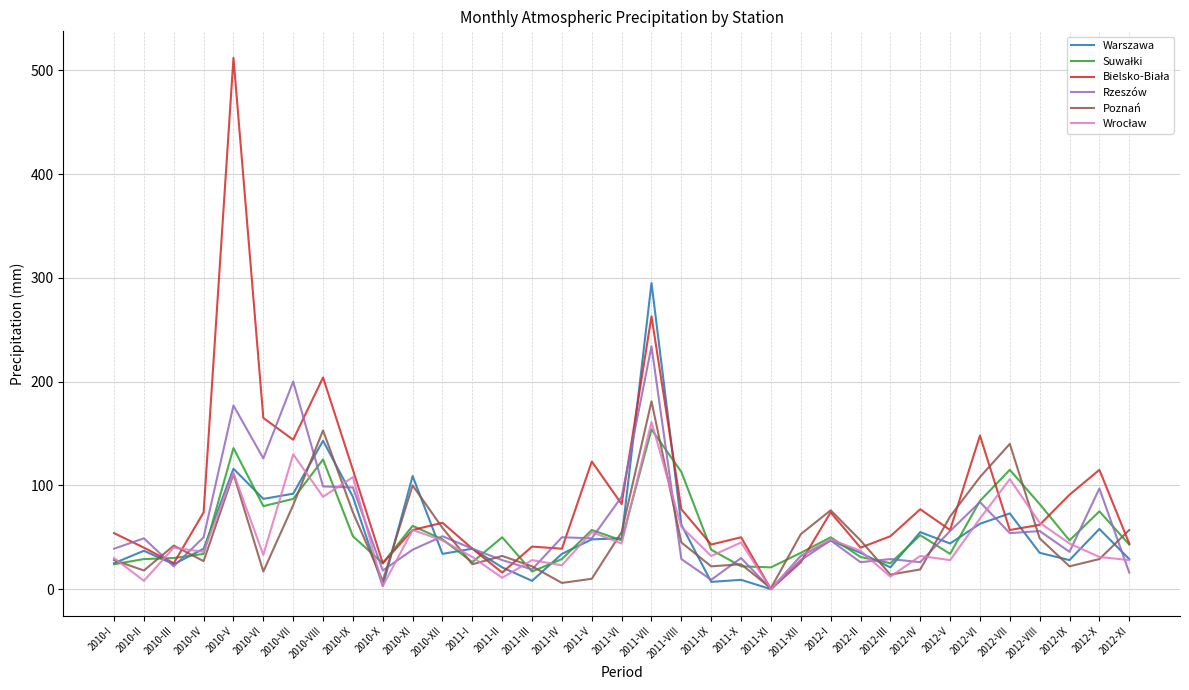

At which category is the sum across all series the highest?

2011-VII